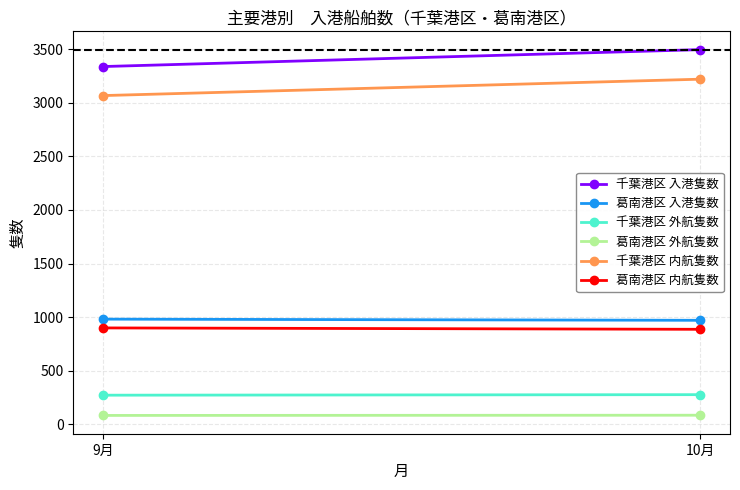

Reading left to right, extract all data points from this chart.

千葉港区 入港隻数: 9月=3339	10月=3497
葛南港区 入港隻数: 9月=981	10月=970
千葉港区 外航隻数: 9月=271	10月=276
葛南港区 外航隻数: 9月=82	10月=84
千葉港区 内航隻数: 9月=3068	10月=3221
葛南港区 内航隻数: 9月=899	10月=886